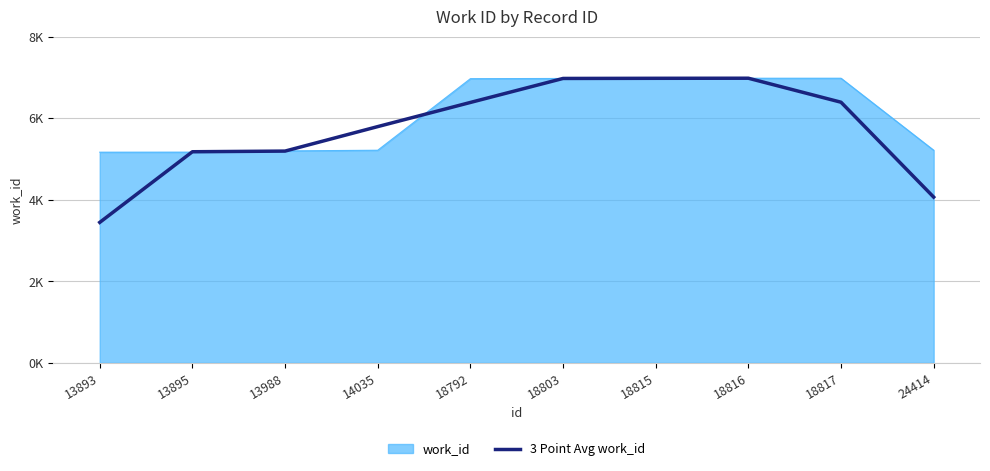

Does the chart display data point markers on the line(s)?

No